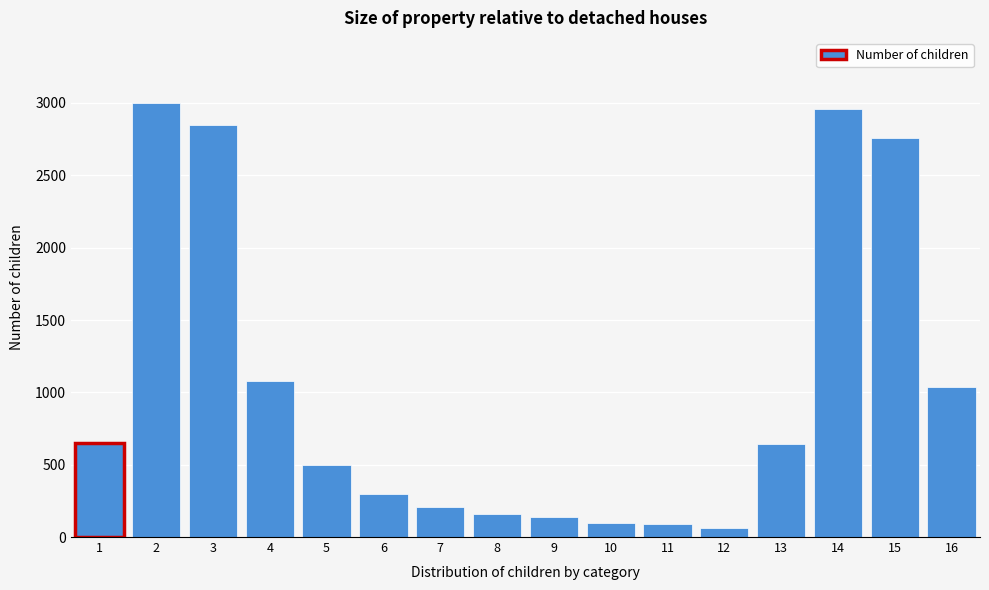

What is the value of the 1st bar from the left?

650